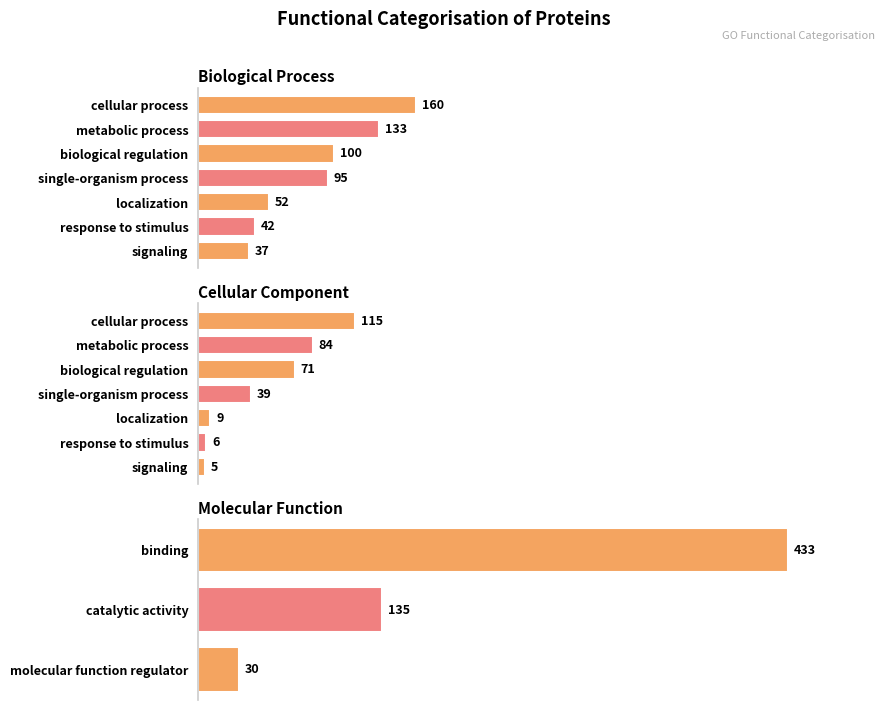

What value does the Cellular Component series have at response to stimulus, to the nearest 10?

10